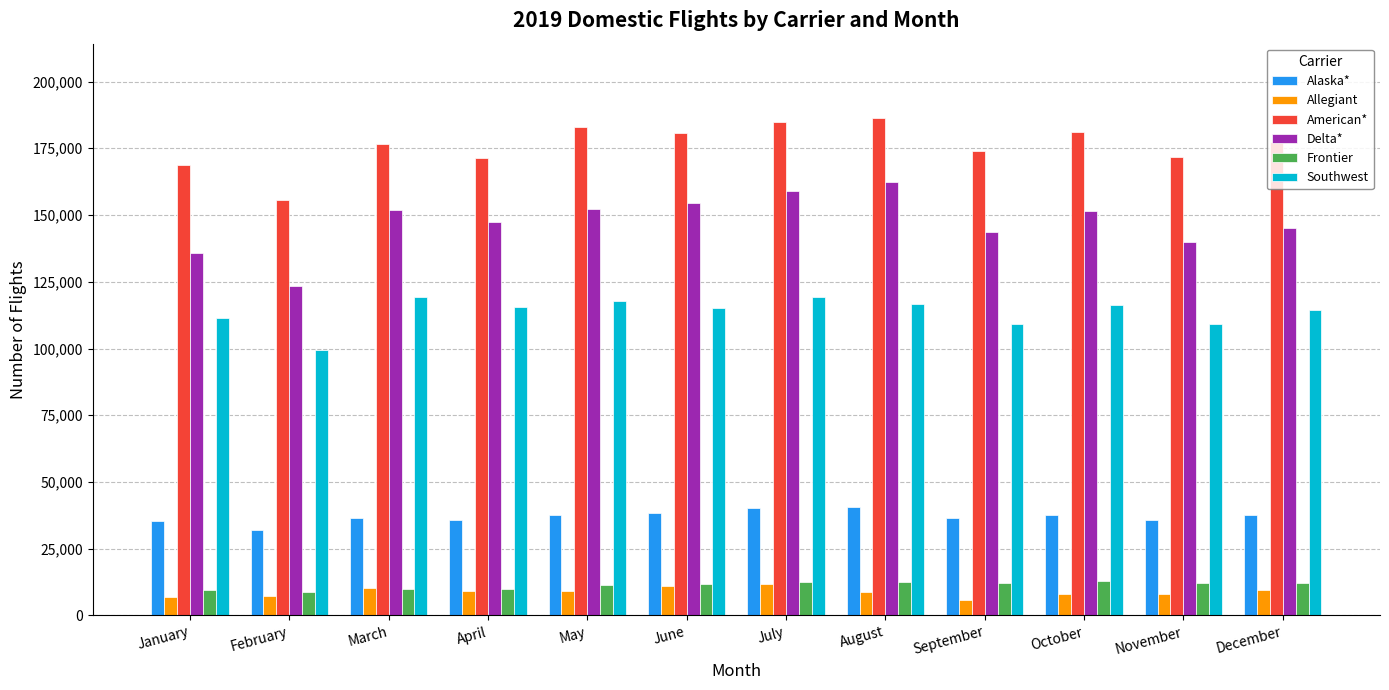

What is the sum of all Alaska* values?

443434